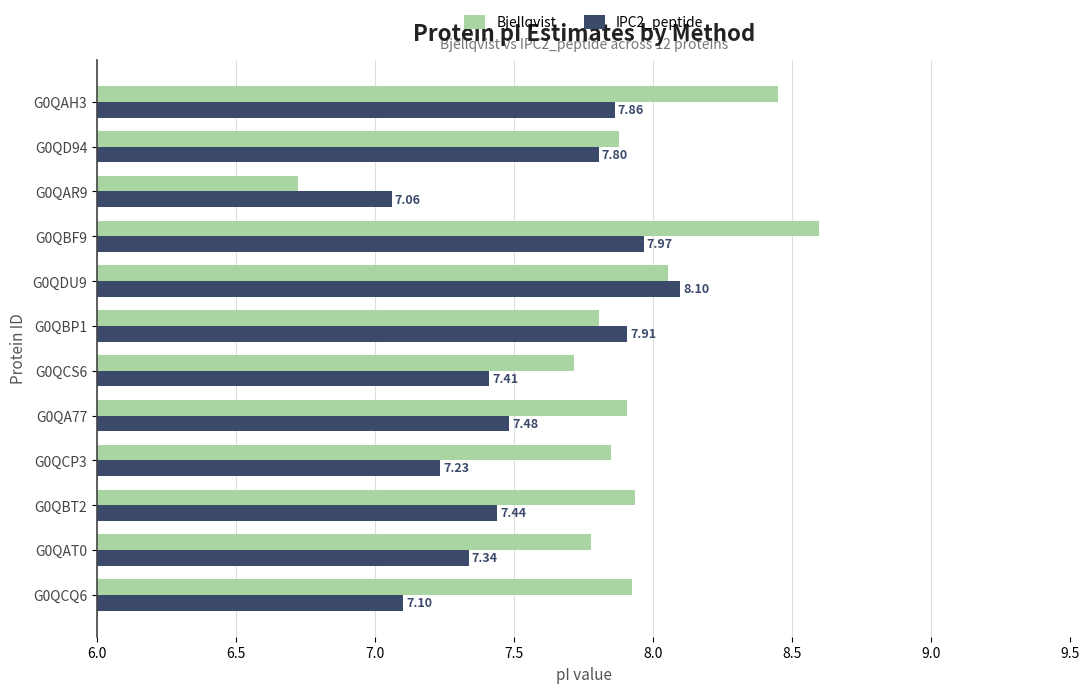

What is the difference between the maximum and minimum values in the IPC2_peptide series?

1.0